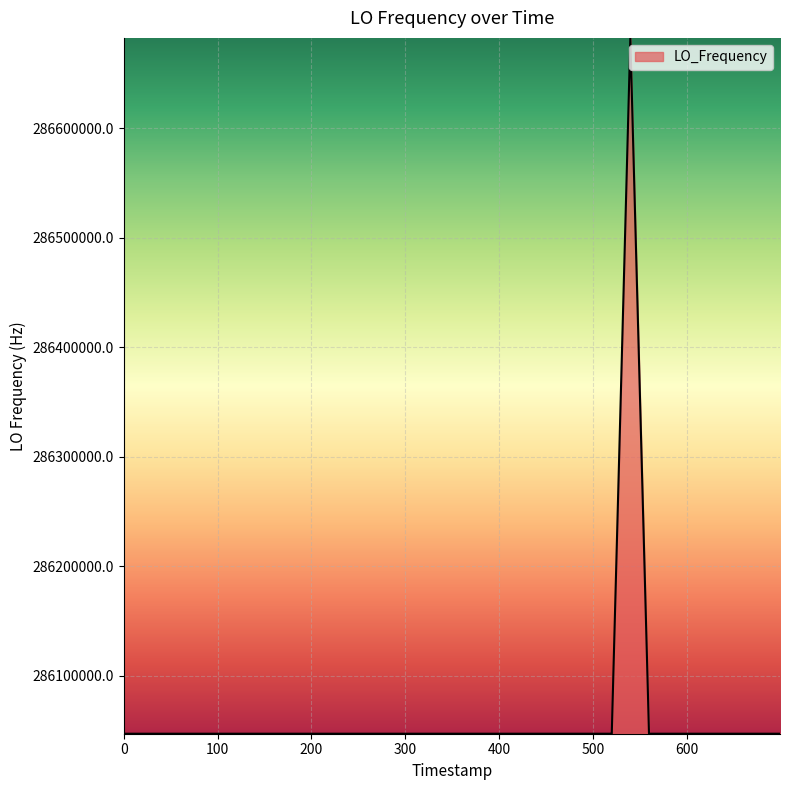

What is the greatest value displayed?

286682704.0